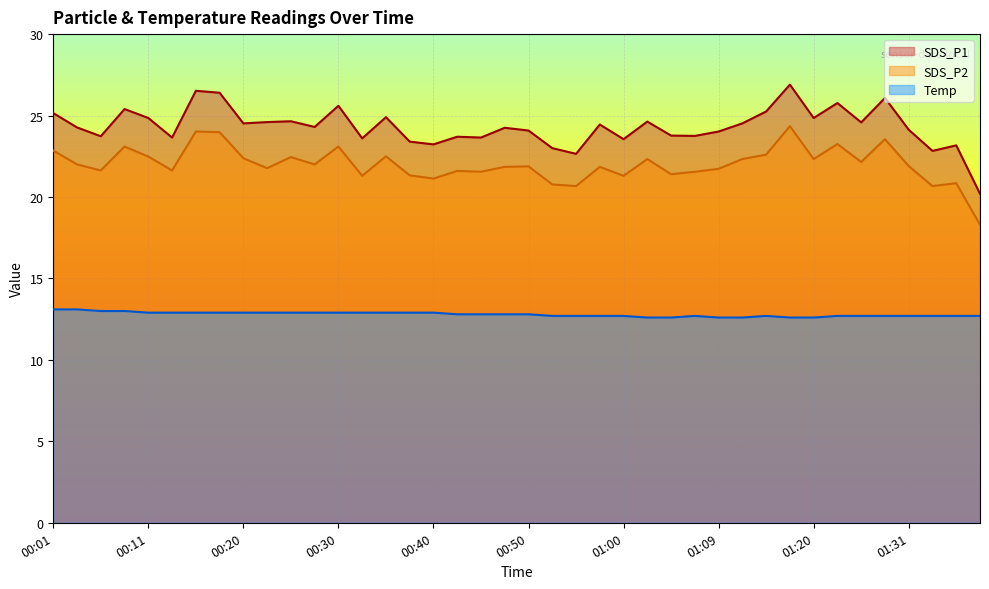

Reading left to right, transcribe all the data shown in this chart.

SDS_P1: 00:01=25.1	00:03=24.3	00:06=23.7	00:08=25.4	00:11=24.9	00:13=23.6	00:15=26.5	00:18=26.4	00:20=24.5	00:23=24.6	00:25=24.6	00:28=24.3	00:30=25.6	00:33=23.6	00:35=24.9	00:37=23.4	00:40=23.2	00:42=23.7	00:45=23.6	00:47=24.2	00:50=24.1	00:52=23.0	00:55=22.6	00:57=24.4	01:00=23.6	01:02=24.6	01:05=23.8	01:07=23.8	01:09=24.0	01:12=24.5	01:15=25.2	01:17=26.9	01:20=24.9	01:23=25.8	01:26=24.6	01:28=26.1	01:31=24.1	01:33=22.8	01:36=23.2	01:38=20.2
SDS_P2: 00:01=22.9	00:03=22.0	00:06=21.6	00:08=23.1	00:11=22.5	00:13=21.6	00:15=24.0	00:18=24.0	00:20=22.4	00:23=21.8	00:25=22.4	00:28=22.0	00:30=23.1	00:33=21.3	00:35=22.5	00:37=21.3	00:40=21.1	00:42=21.6	00:45=21.6	00:47=21.9	00:50=21.9	00:52=20.8	00:55=20.7	00:57=21.9	01:00=21.3	01:02=22.3	01:05=21.4	01:07=21.6	01:09=21.7	01:12=22.3	01:15=22.6	01:17=24.4	01:20=22.3	01:23=23.2	01:26=22.1	01:28=23.6	01:31=21.9	01:33=20.7	01:36=20.9	01:38=18.3
Temp: 00:01=13.1	00:03=13.1	00:06=13.0	00:08=13.0	00:11=12.9	00:13=12.9	00:15=12.9	00:18=12.9	00:20=12.9	00:23=12.9	00:25=12.9	00:28=12.9	00:30=12.9	00:33=12.9	00:35=12.9	00:37=12.9	00:40=12.9	00:42=12.8	00:45=12.8	00:47=12.8	00:50=12.8	00:52=12.7	00:55=12.7	00:57=12.7	01:00=12.7	01:02=12.6	01:05=12.6	01:07=12.7	01:09=12.6	01:12=12.6	01:15=12.7	01:17=12.6	01:20=12.6	01:23=12.7	01:26=12.7	01:28=12.7	01:31=12.7	01:33=12.7	01:36=12.7	01:38=12.7